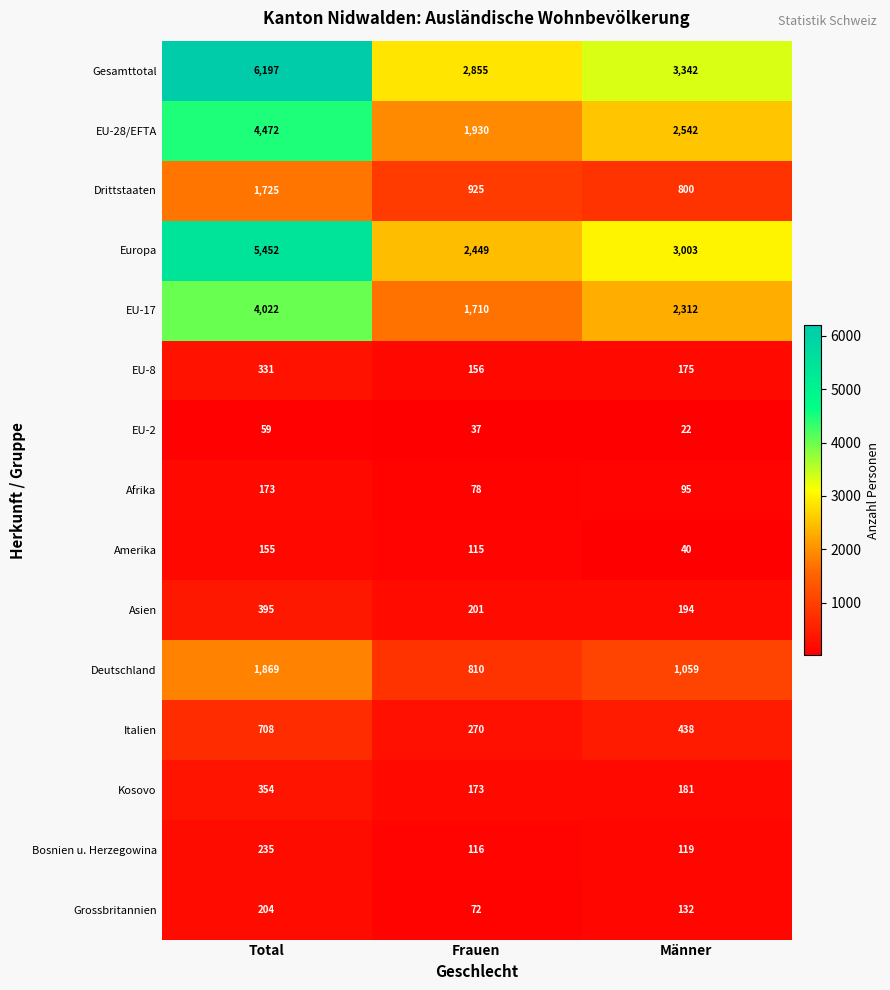

What is the difference between the maximum and second lowest values in the EU-8 series?

156